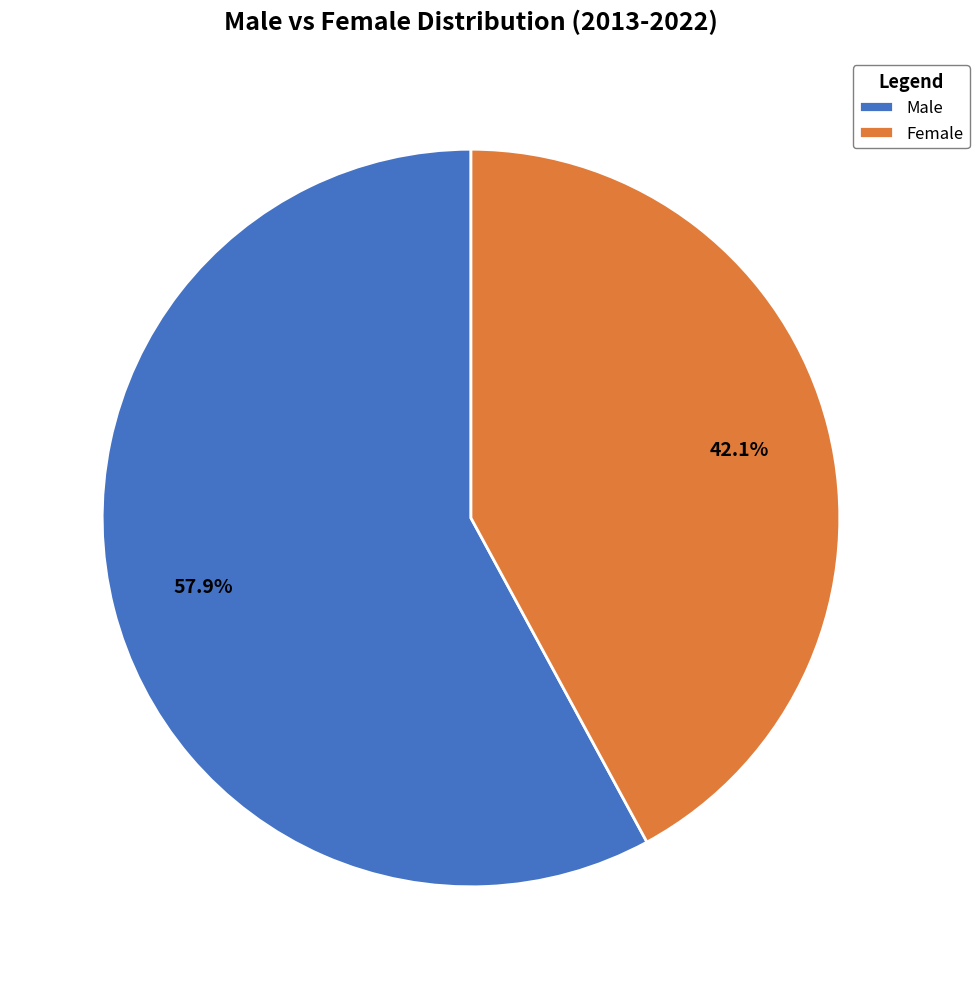

Rank the categories by value from highest to lowest.

Male, Female